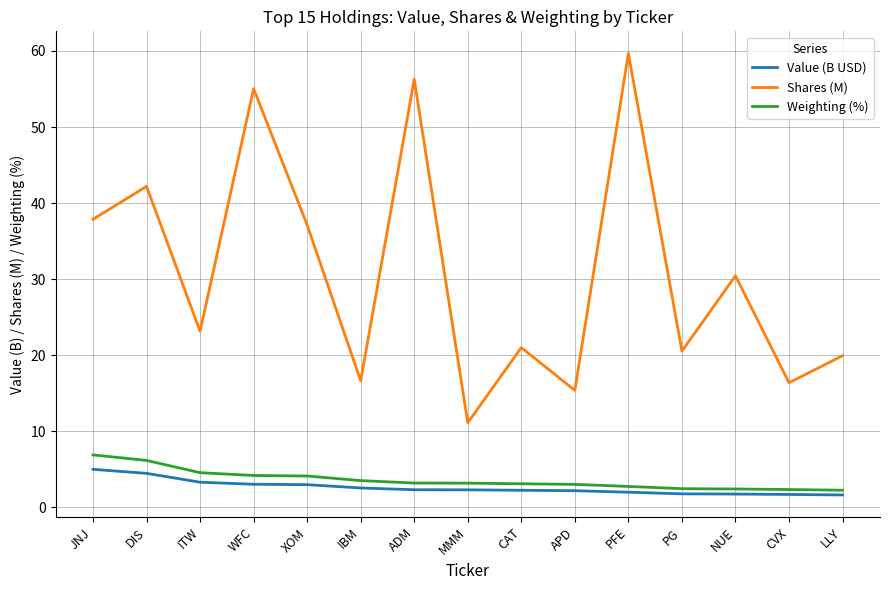

What is the smallest value displayed?

1.6